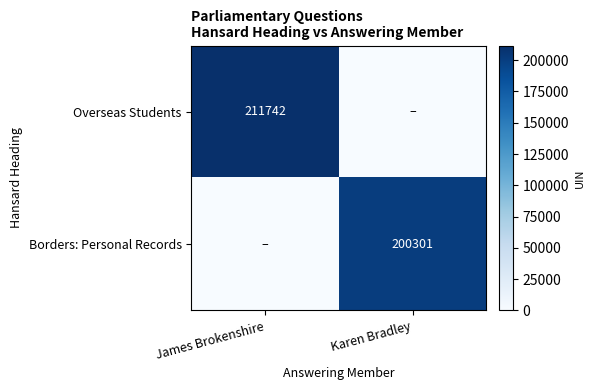

The Overseas Students series shows 75615 at James Brokenshire. True or false?

False